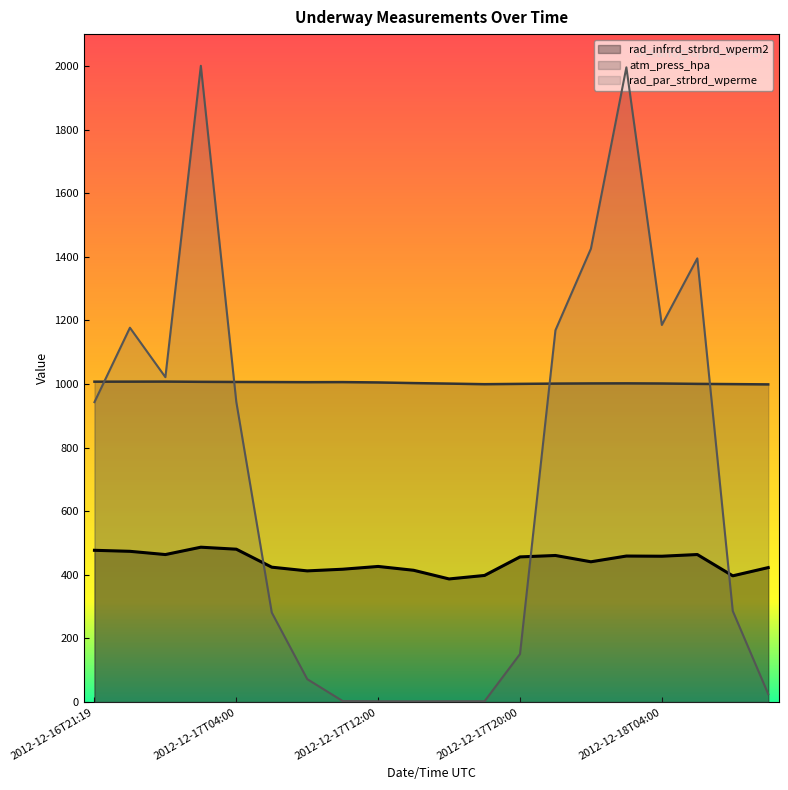

What is the average value of the rad_par_strbrd_wperme series?

704.2